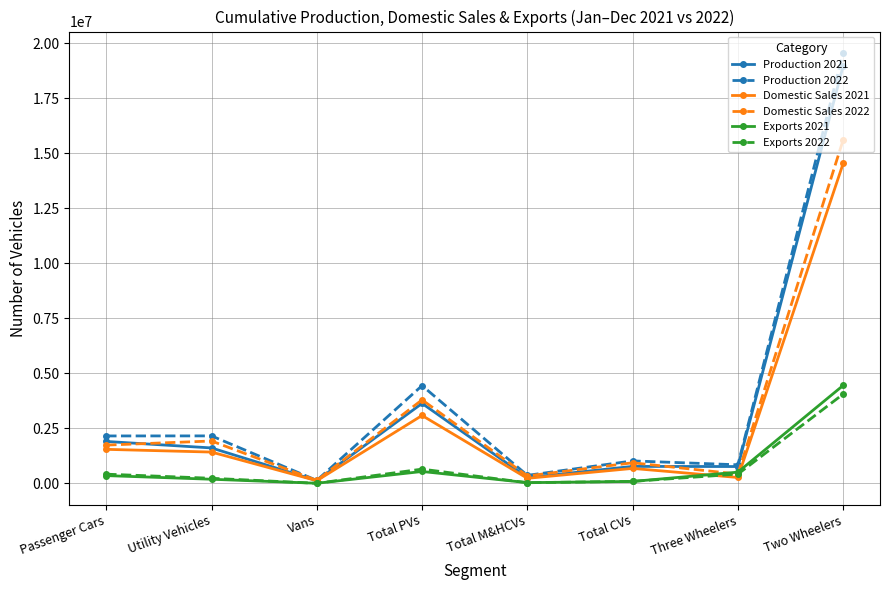

Which series has the largest range (max minus min)?

Production 2022